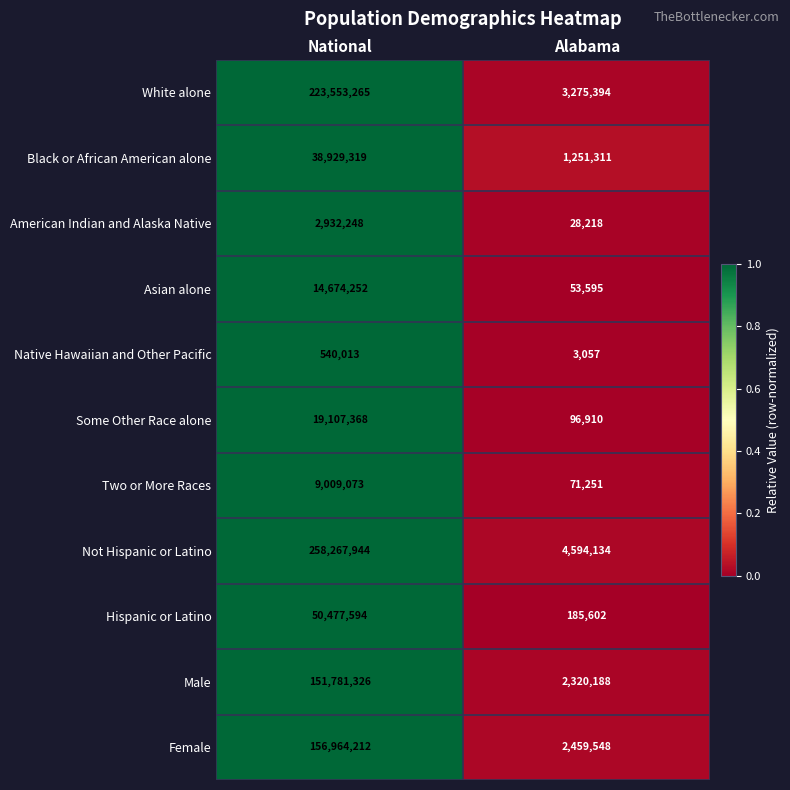

At which category does the chart reach its minimum across all series?

Alabama